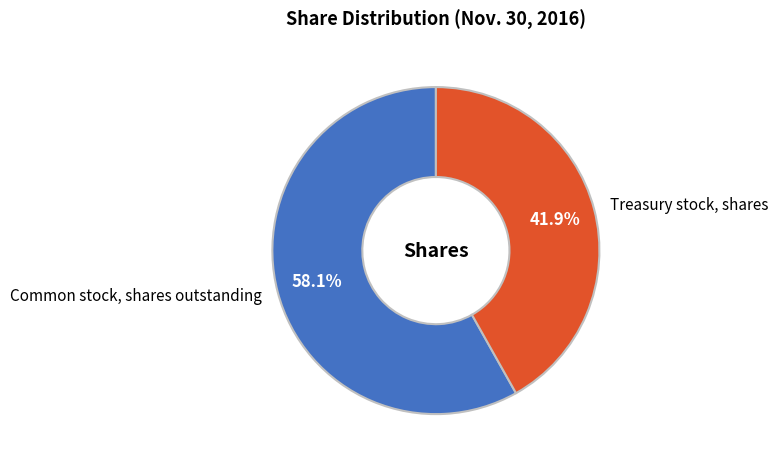

What is the largest slice in the pie chart?

Common stock, shares outstanding